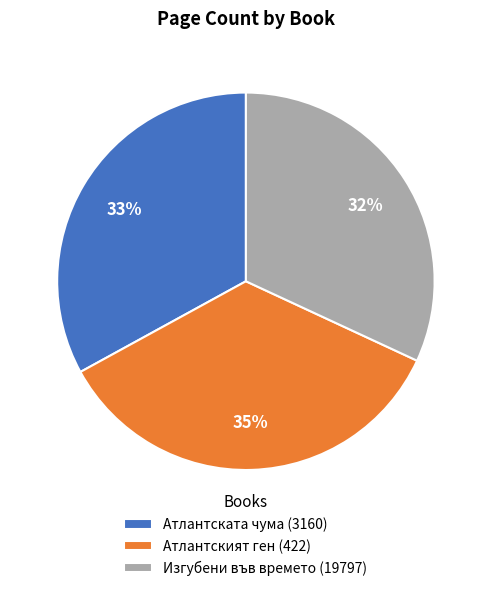

Which category has the biggest portion of the pie?

Атлантският ген (422)